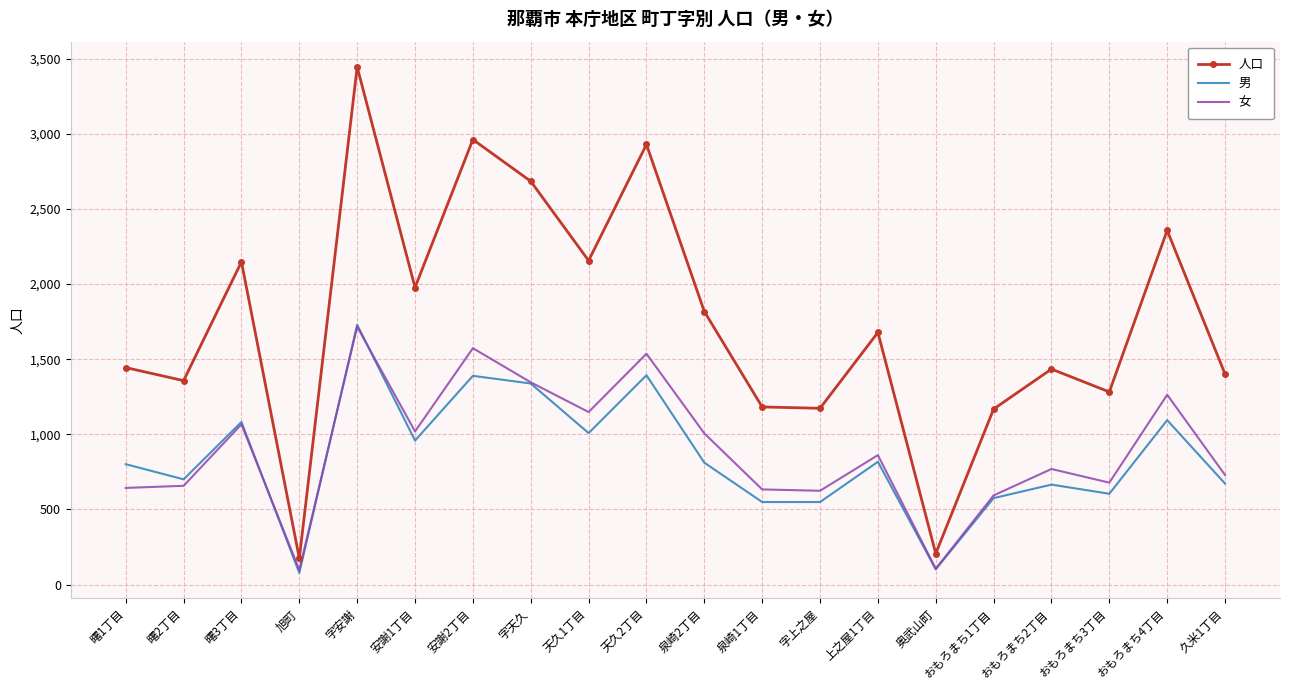

The value of 人口 at 字上之屋 is 1995. True or false?

False